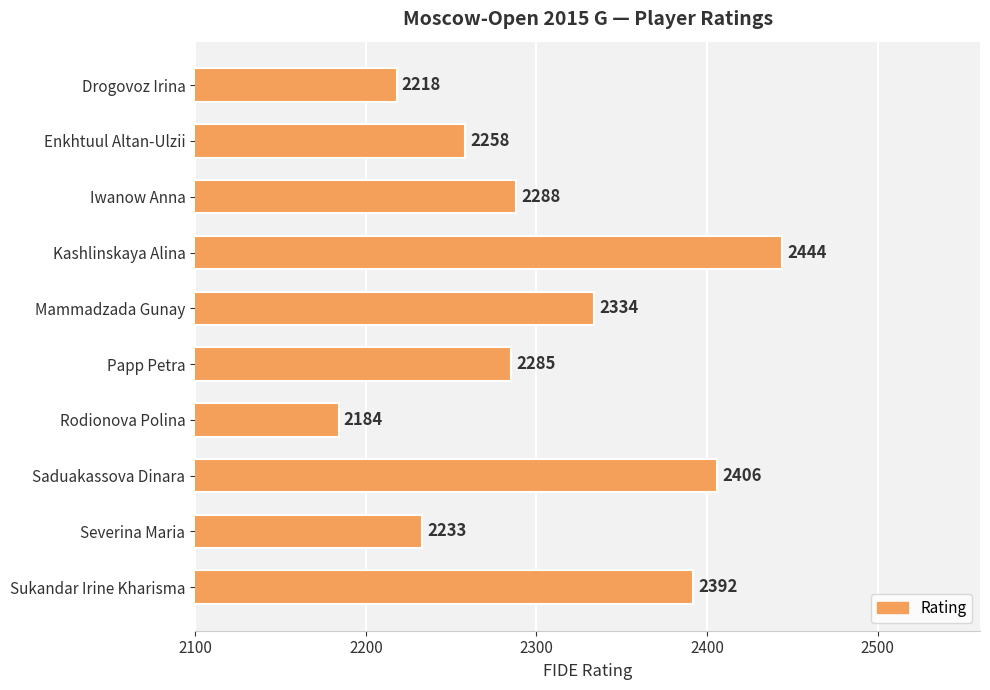

Count the number of data series in this chart.

1